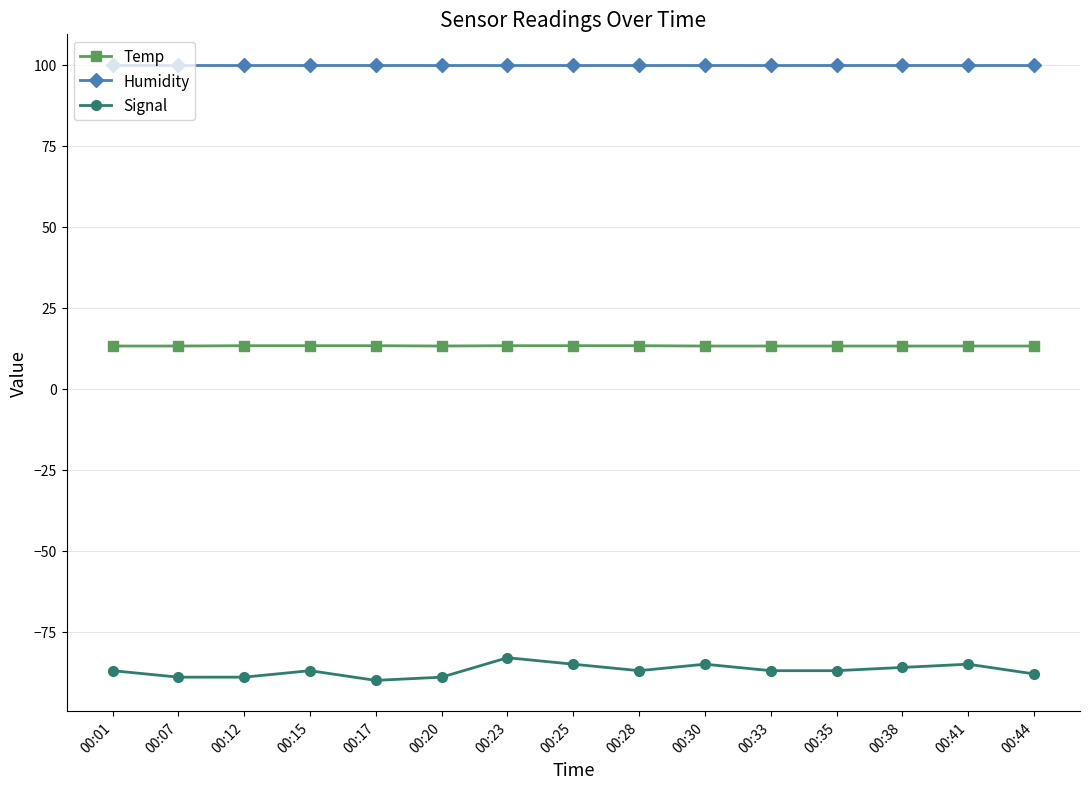

Rank the series by their average value, from highest to lowest.

Humidity, Temp, Signal